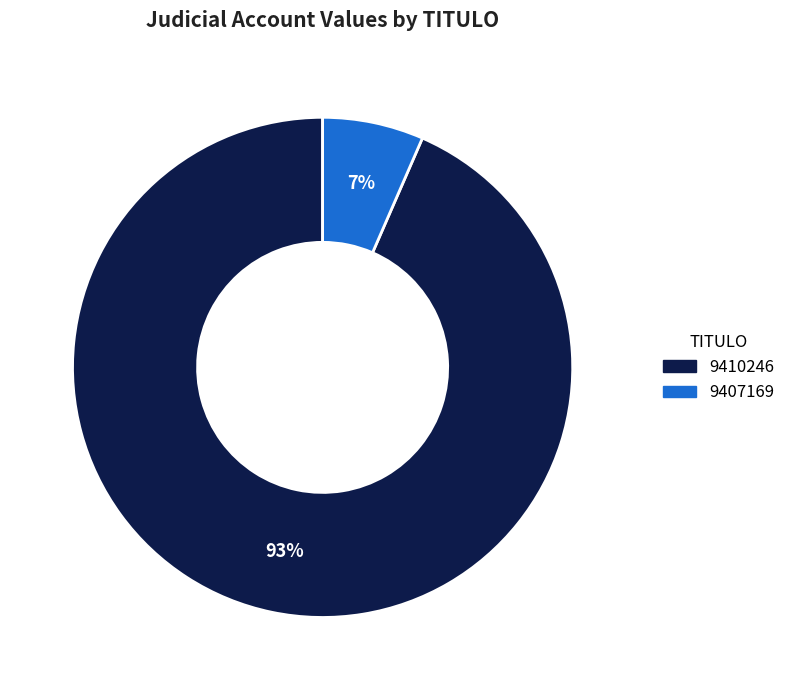

Combined, do 9410246 and 9407169 account for over 50%?

Yes